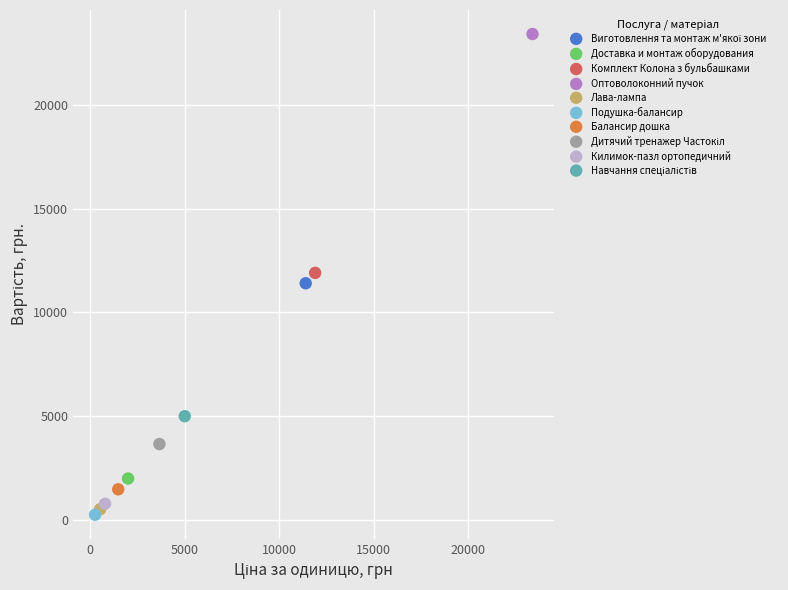

Which series reaches the minimum Y coordinate?

Подушка-балансир